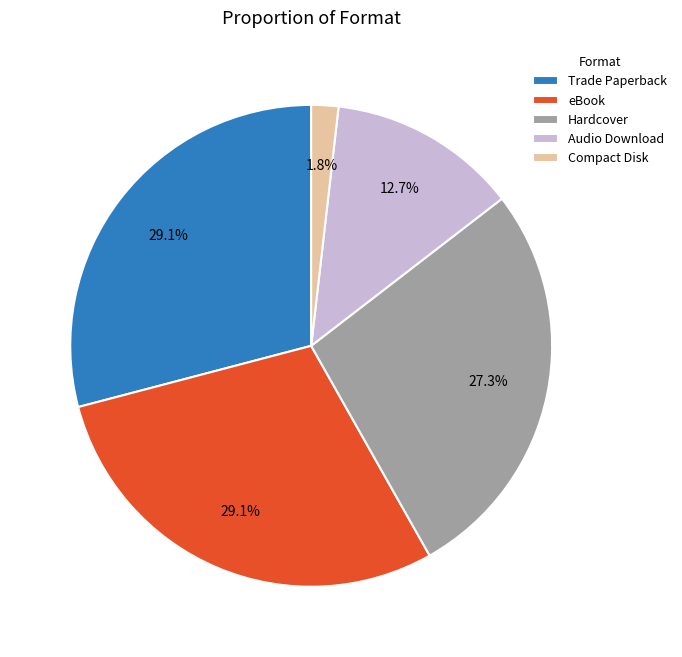

What percentage is NOT represented by eBook?

70.9%